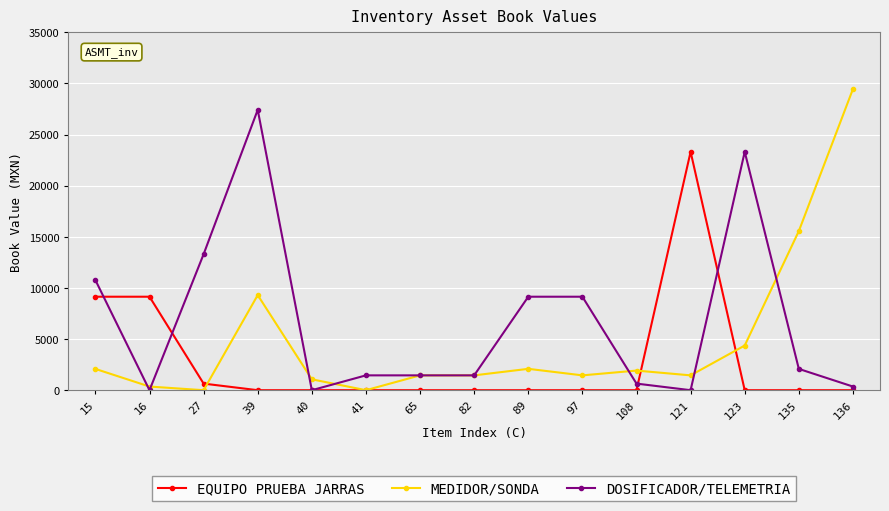

What is the sum of all DOSIFICADOR/TELEMETRIA values?

100539.0